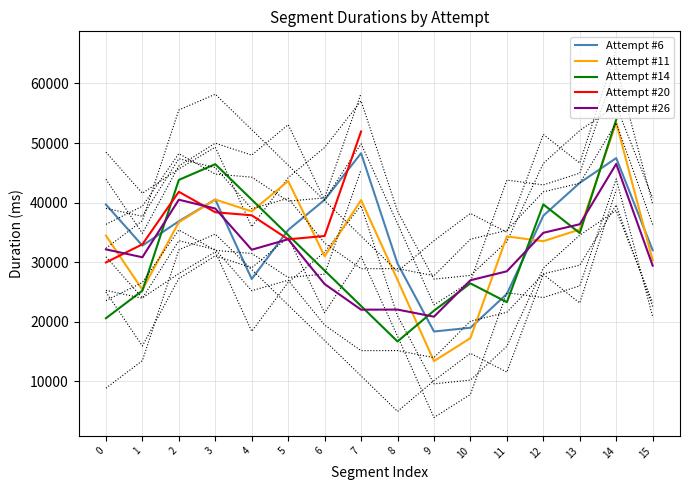

True or false: Attempt #26 and Attempt #11 cross at least once.

True